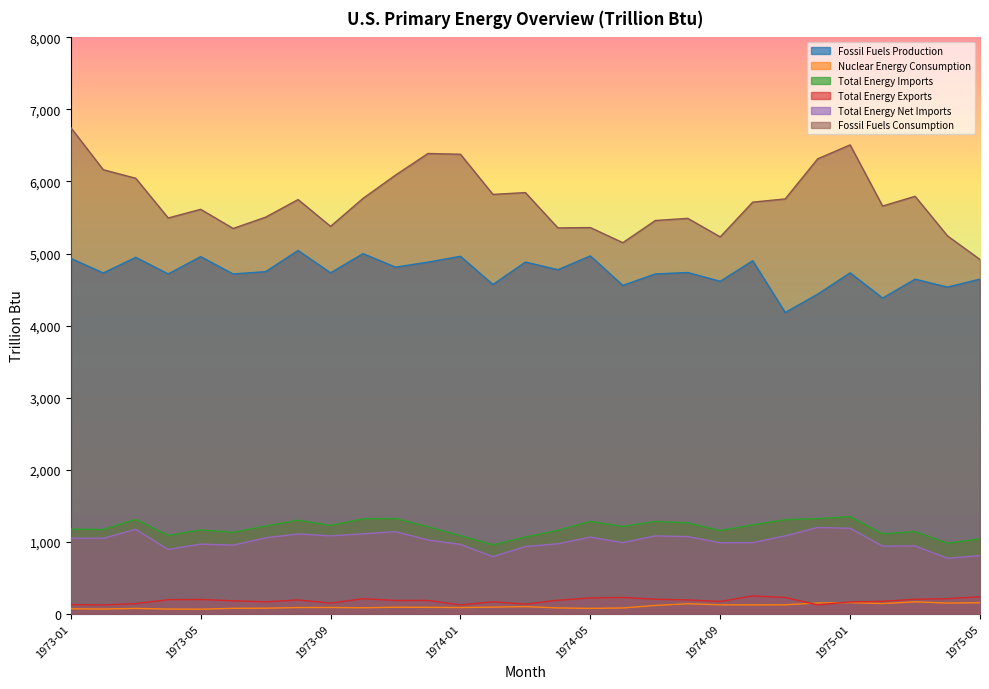

True or false: Fossil Fuels Production and Fossil Fuels Consumption intersect in this chart.

False